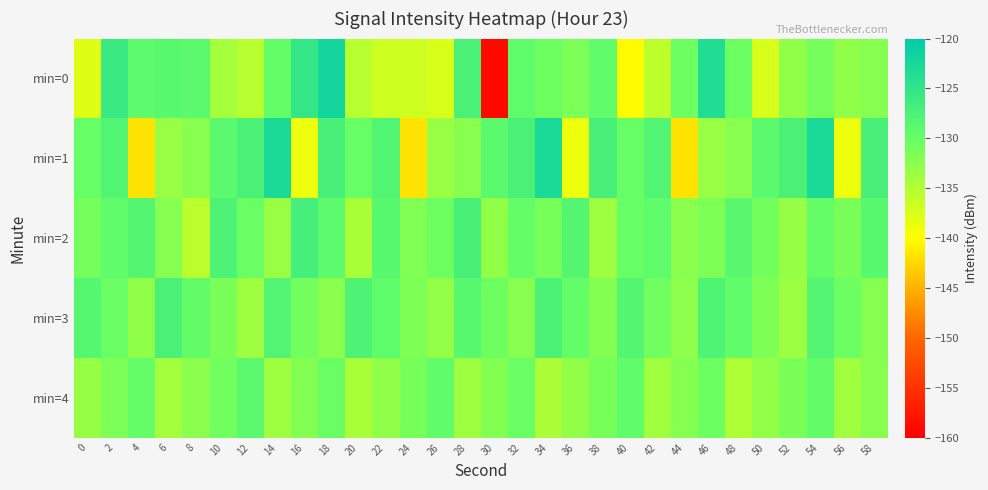

Which series changed the most between 0 and 50?

min=3